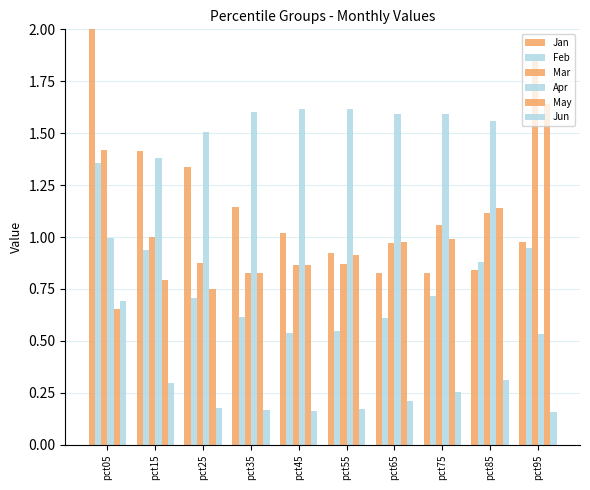

Which series has the largest range (max minus min)?

Jan